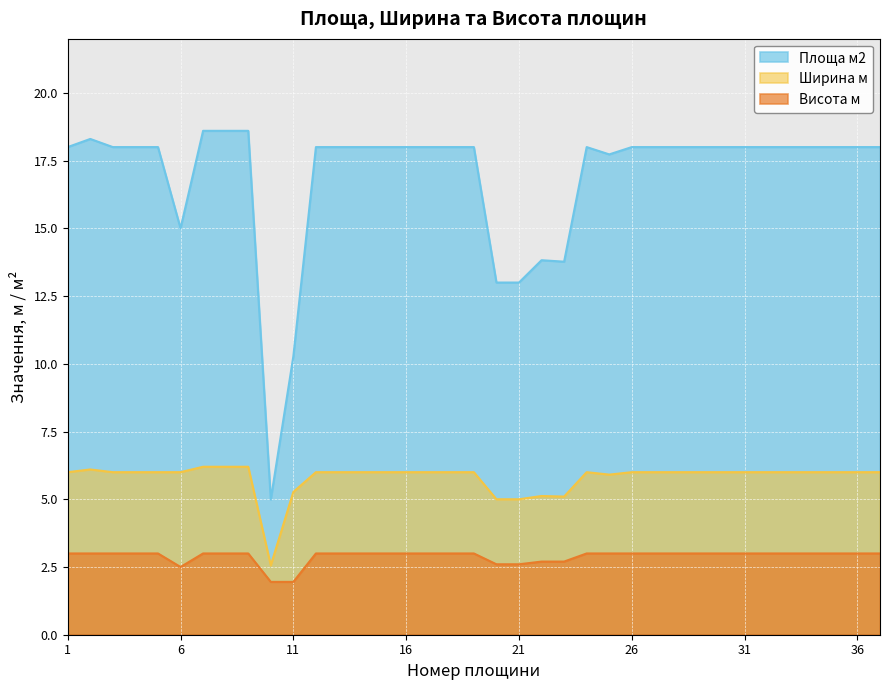

True or false: Висота м and Площа м2 intersect in this chart.

False